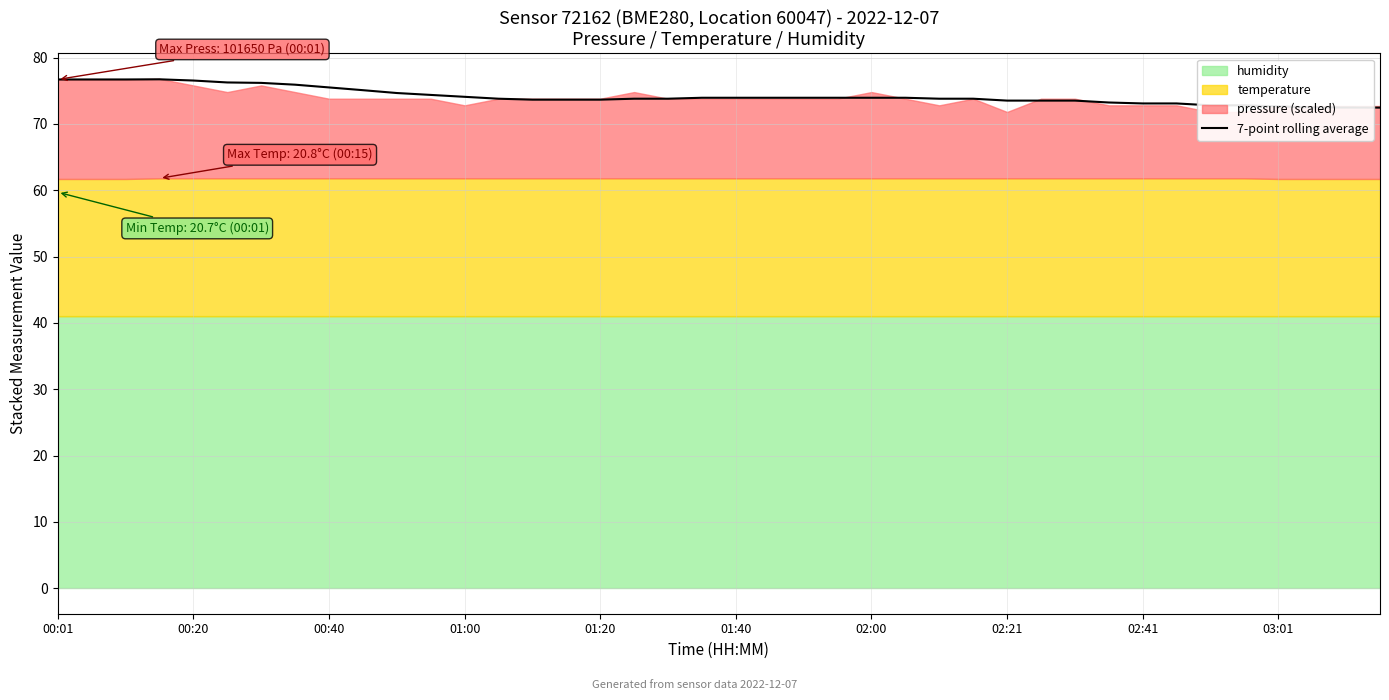

The value of 7-point rolling average at 01:40 is 73.9. True or false?

True